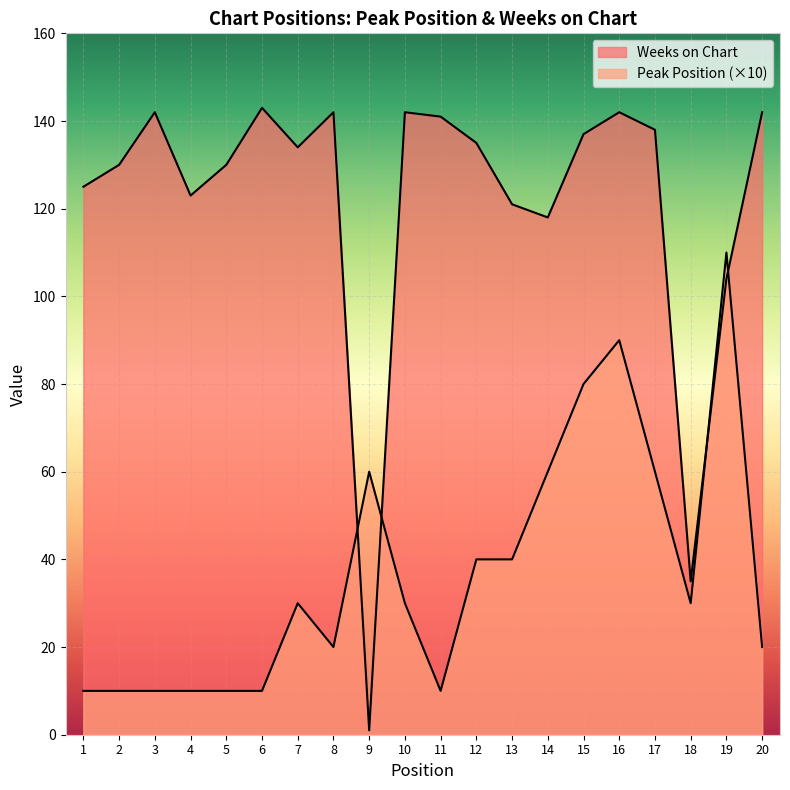

Between 6 and 9, which series saw the biggest shift?

Weeks on Chart